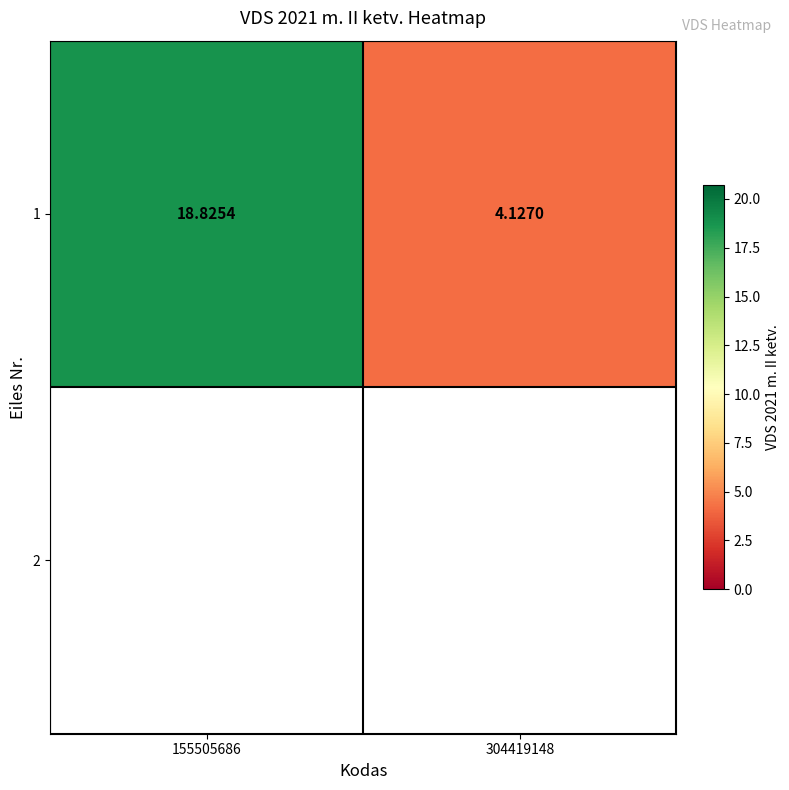

How many data points are less than 18?

1